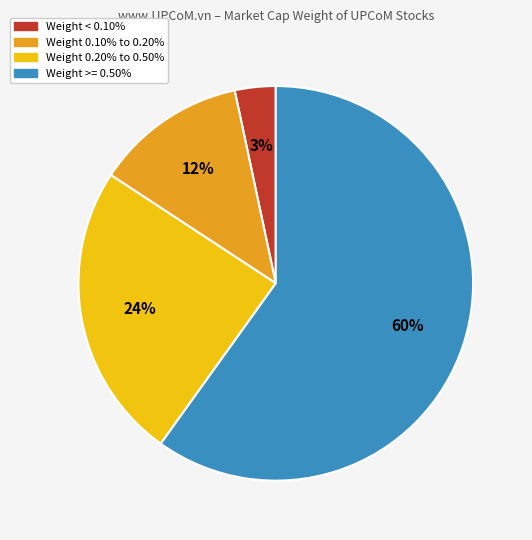

To the nearest percent, what is the average slice percentage?

25%